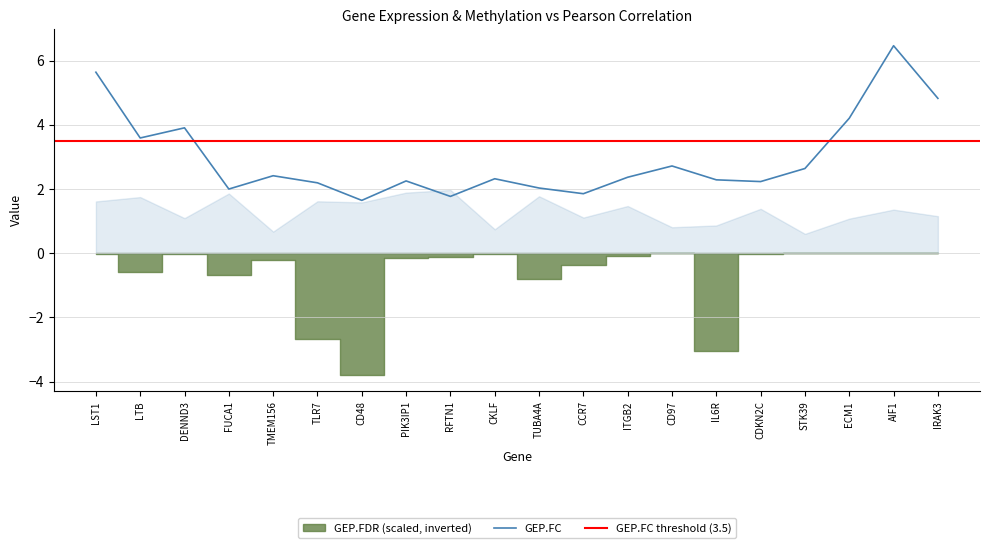

What is the minimum value for GEP.FC?

1.6